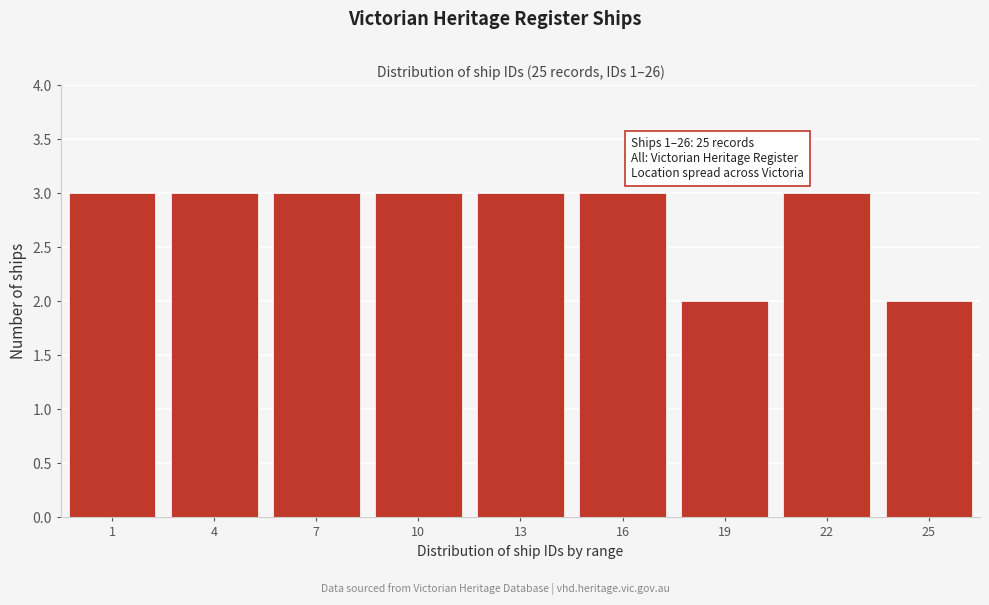

Reading left to right, list all the values displayed in this chart.

3	3	3	3	3	3	2	3	2